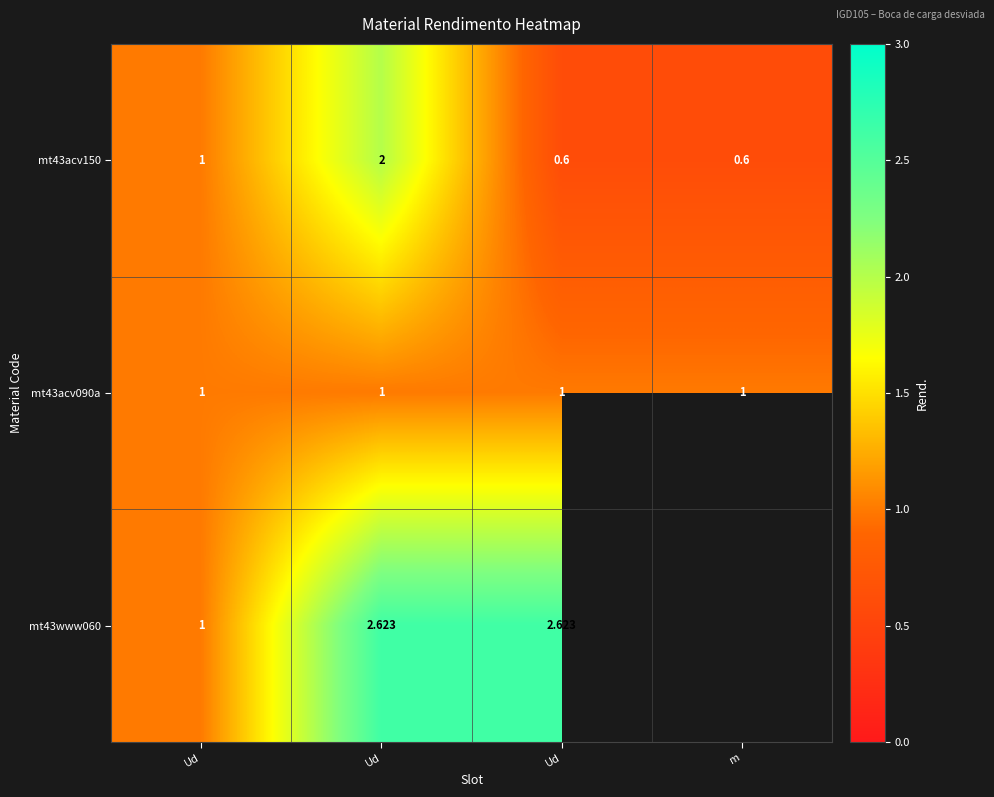

How many values in the mt43acv150 series are below 1?

2